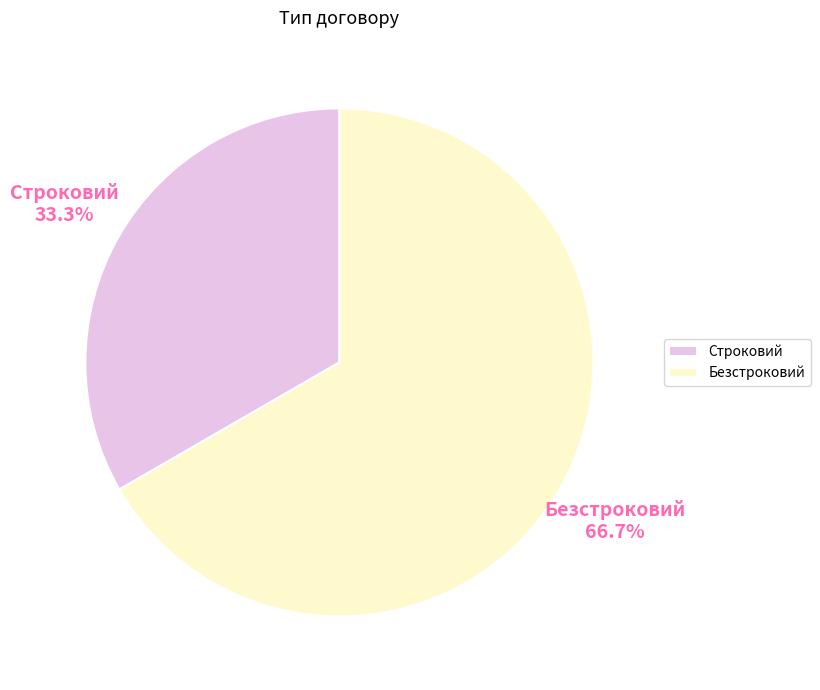

Rank the categories by value from lowest to highest.

Строковий, Безстроковий